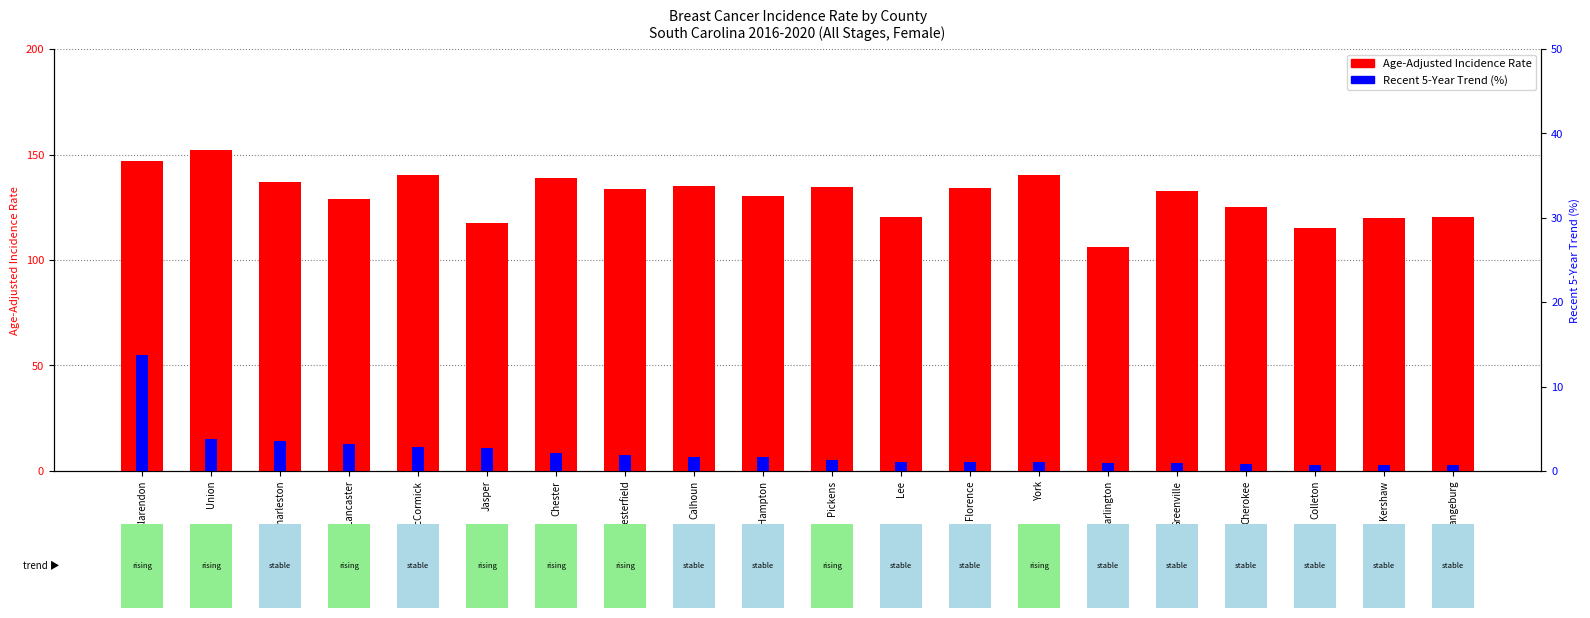

How many bars are there in each group?

2